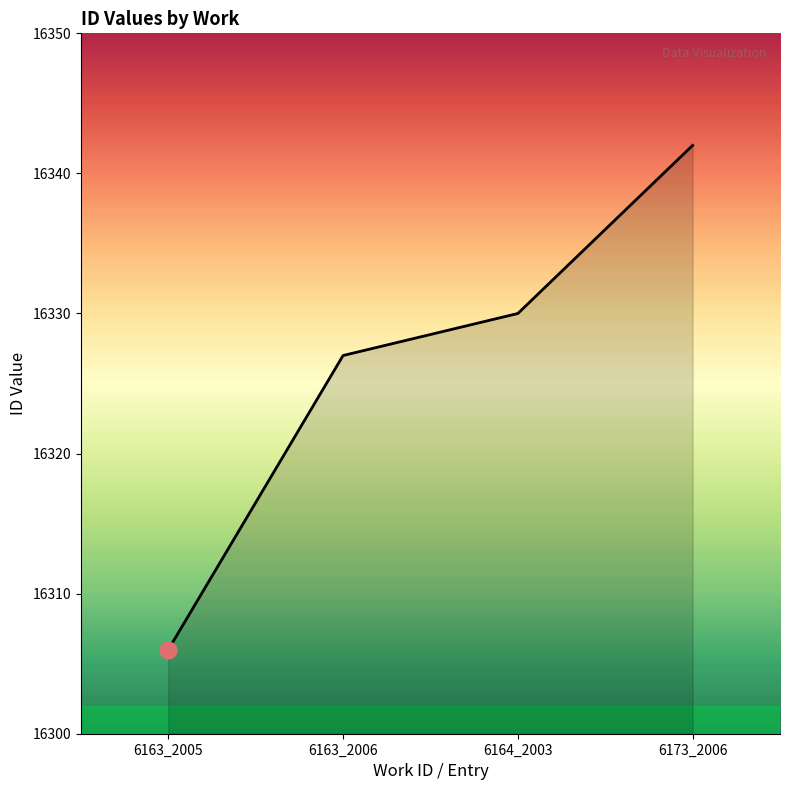

Between 6173_2006 and 6163_2005, which is larger?

6173_2006